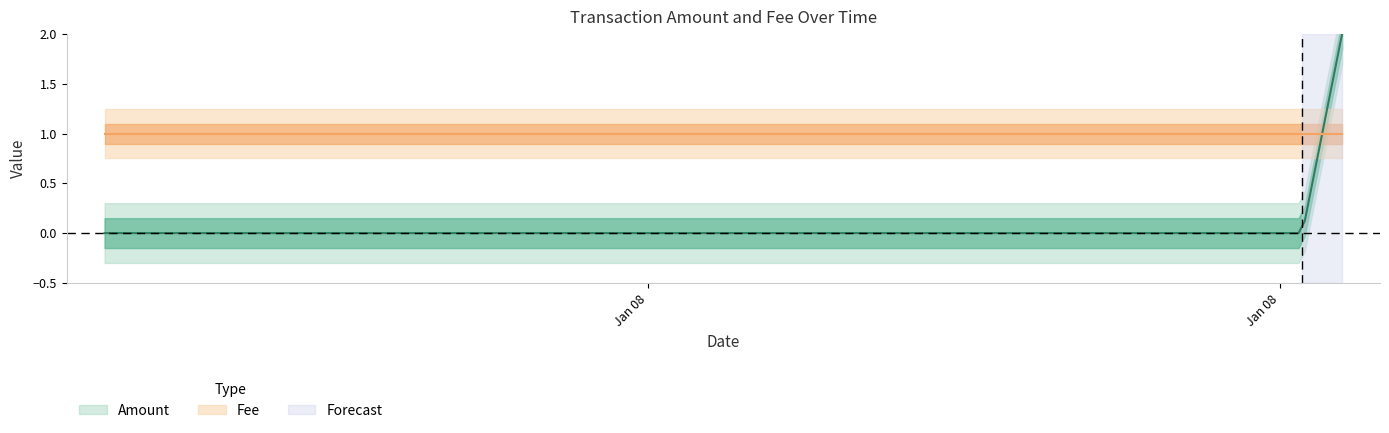

True or false: Amount has a value of -1 at 2018-01-08 12:24:56.

False